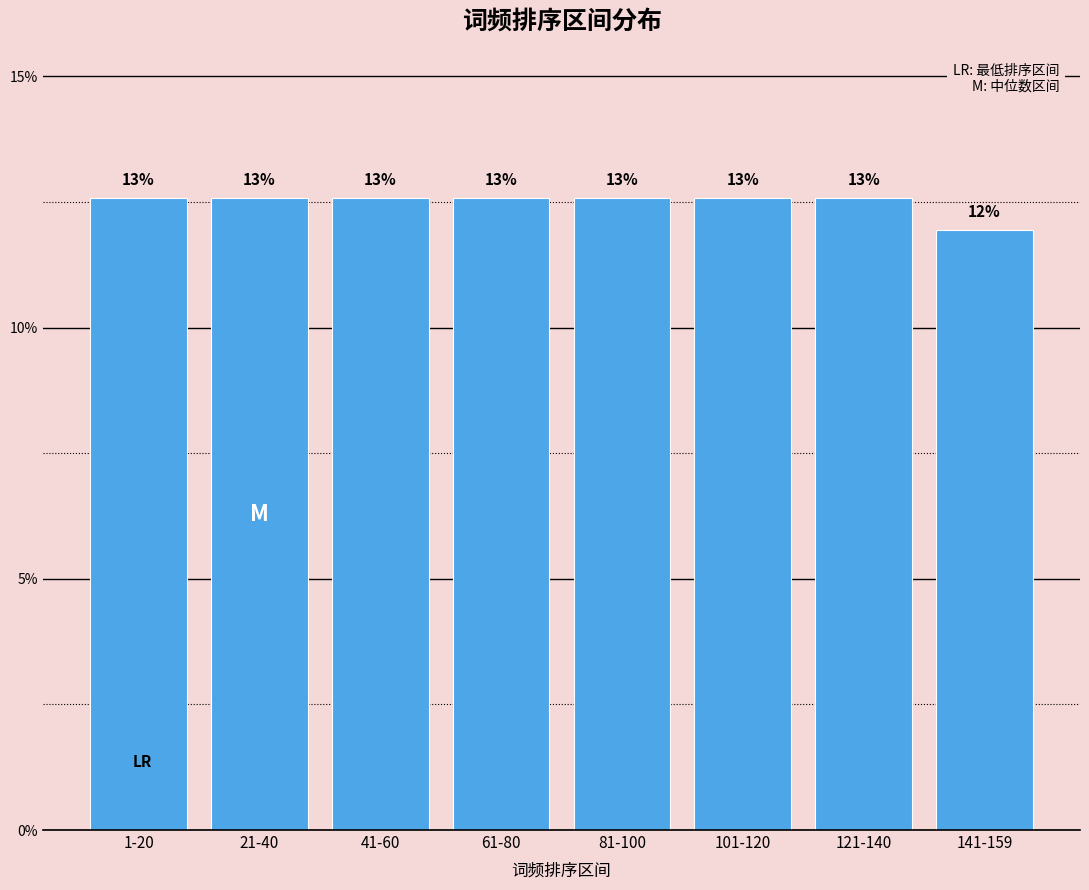

How many bars are there in total?

8